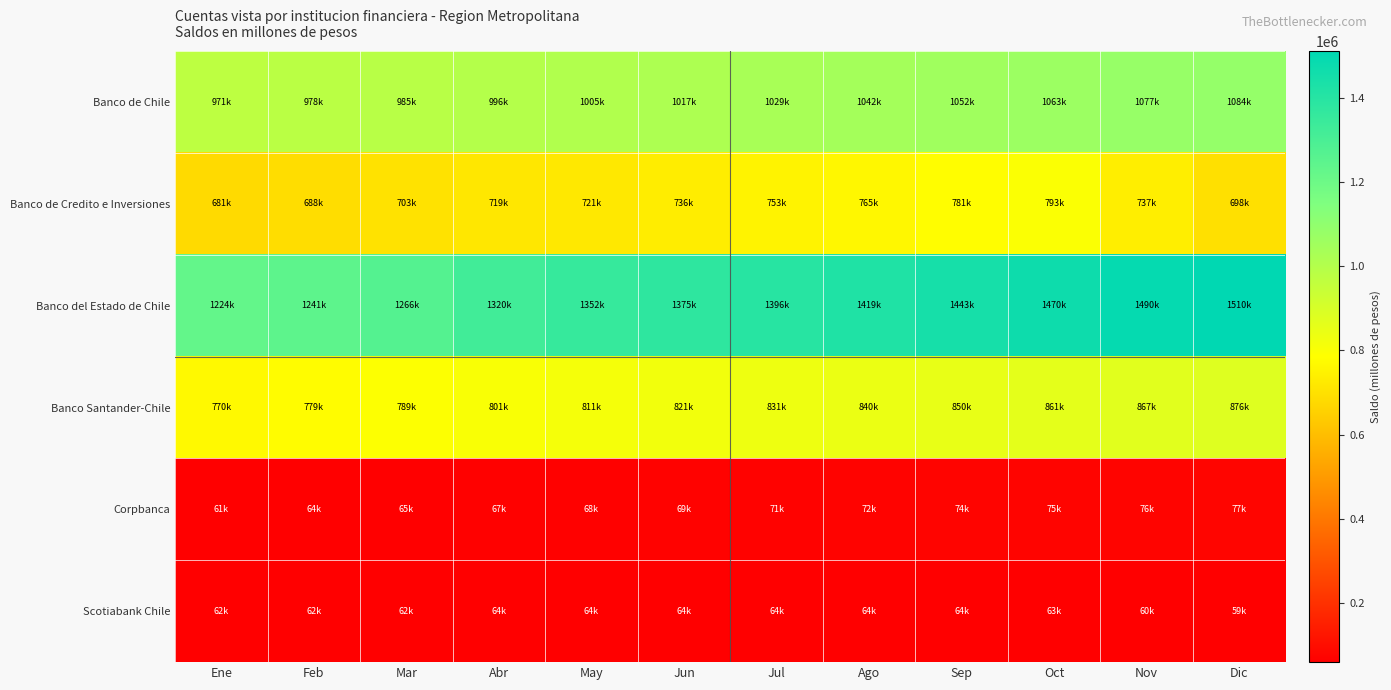

List the series in order of their peak value, highest first.

Banco del Estado de Chile, Banco de Chile, Banco Santander-Chile, Banco de Credito e Inversiones, Corpbanca, Scotiabank Chile